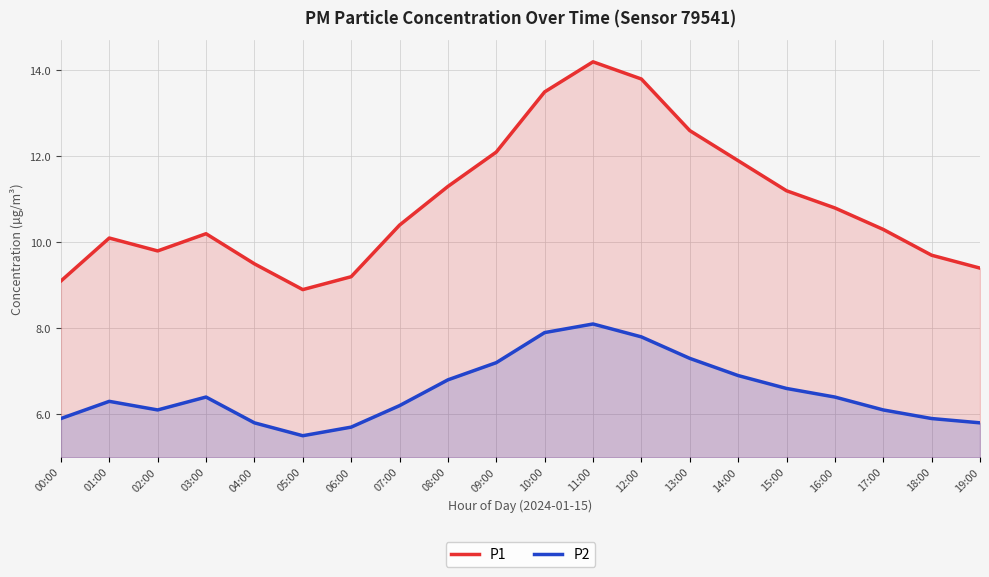

What is the sum of the P2 values at 06:00 and 17:00?

11.8